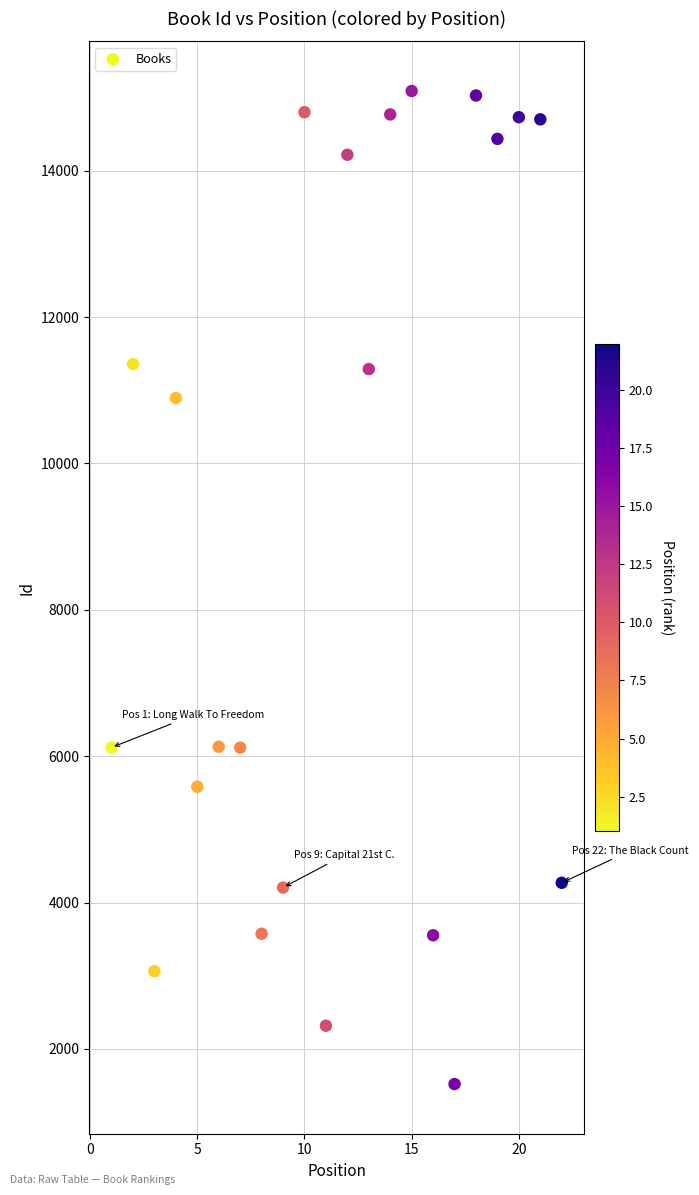

What is the range of Y values (max minus min)?

13568